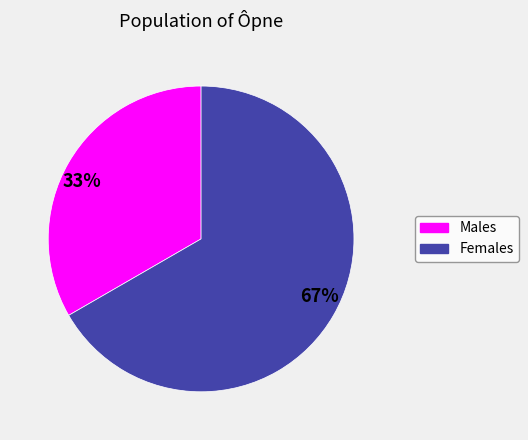

Which slice is the largest?

67%